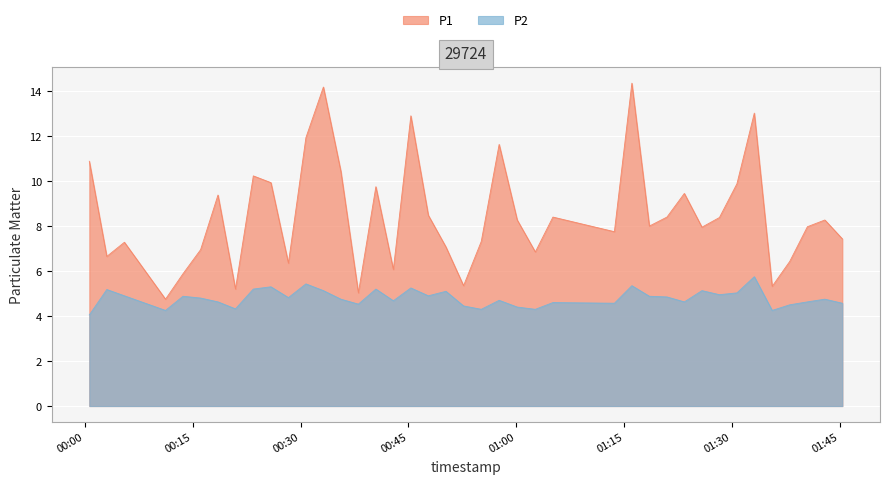

What is the average value of the P1 series?

8.5